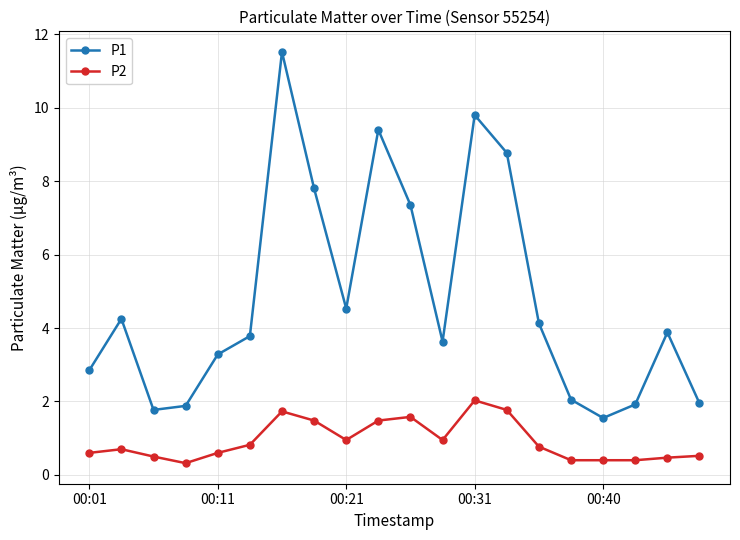

True or false: P1 and P2 intersect in this chart.

False